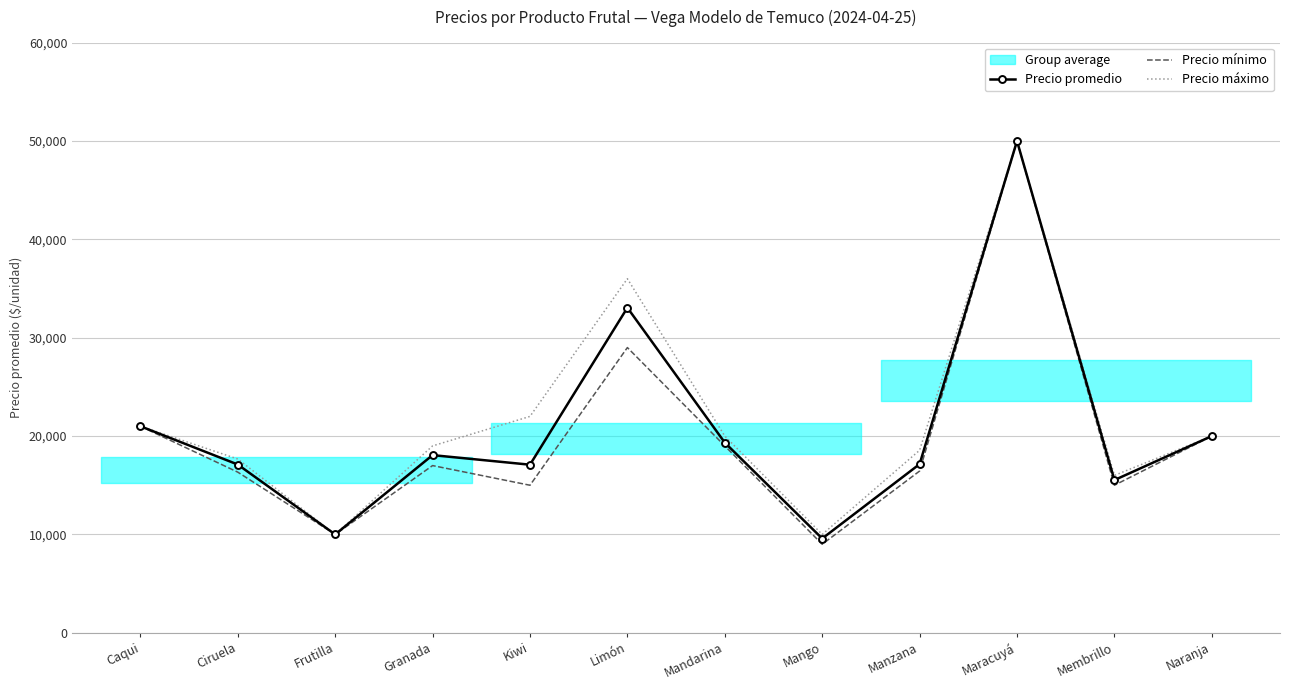

True or false: Precio máximo has a value of 37131 at Caqui.

False